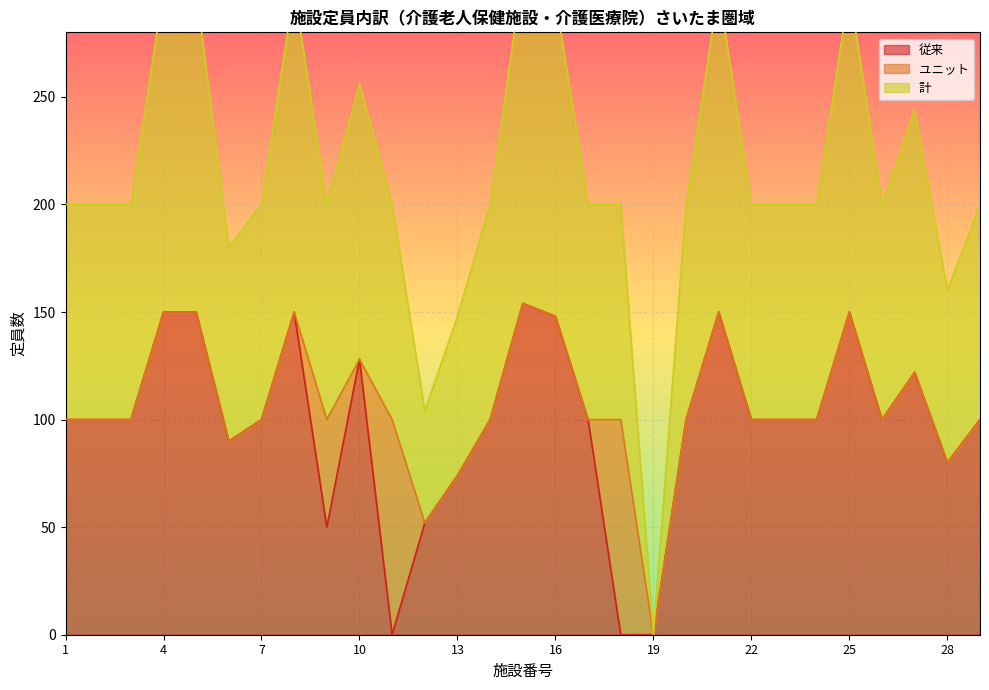

The value of 従来 at 16 is 201. True or false?

False